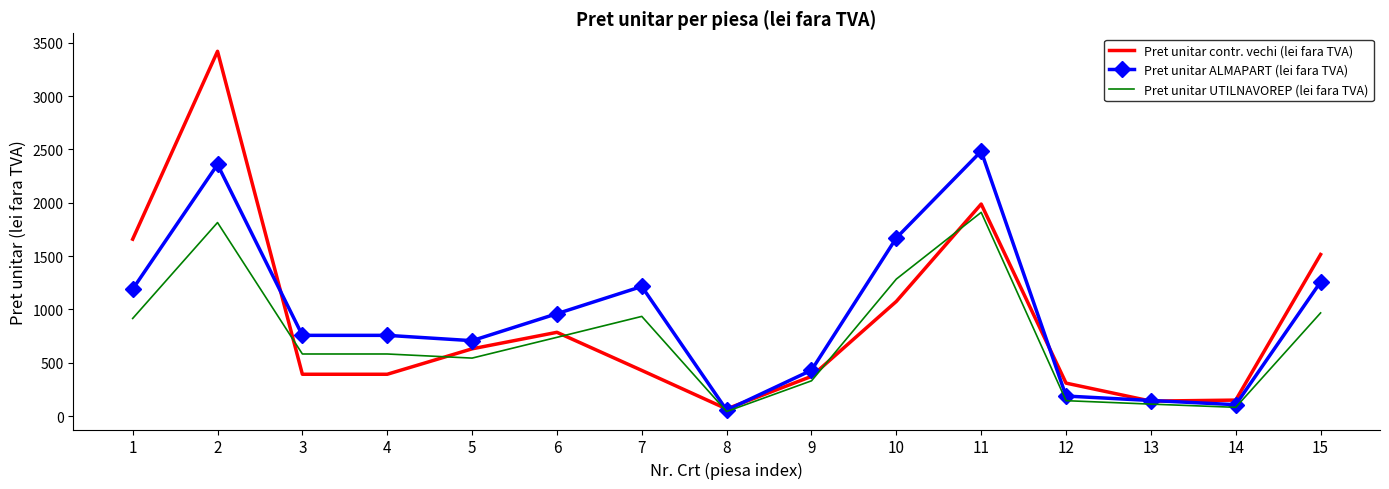

What is the maximum value for Pret unitar contr. vechi (lei fara TVA)?

3419.2